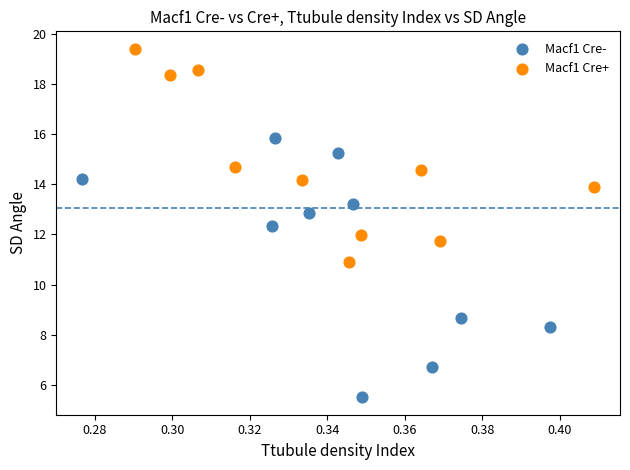

What are all the series names shown in the legend?

Macf1 Cre-, Macf1 Cre+